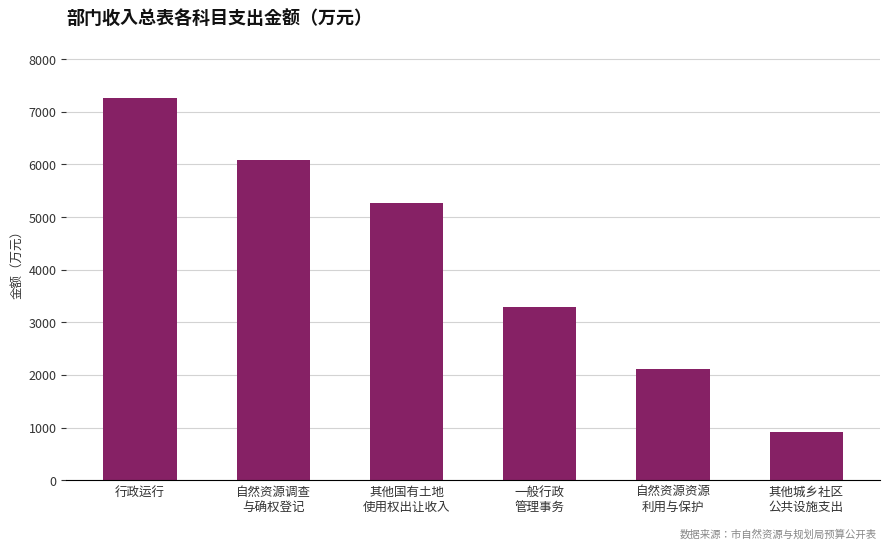

What is the maximum value shown in the chart?

7253.3